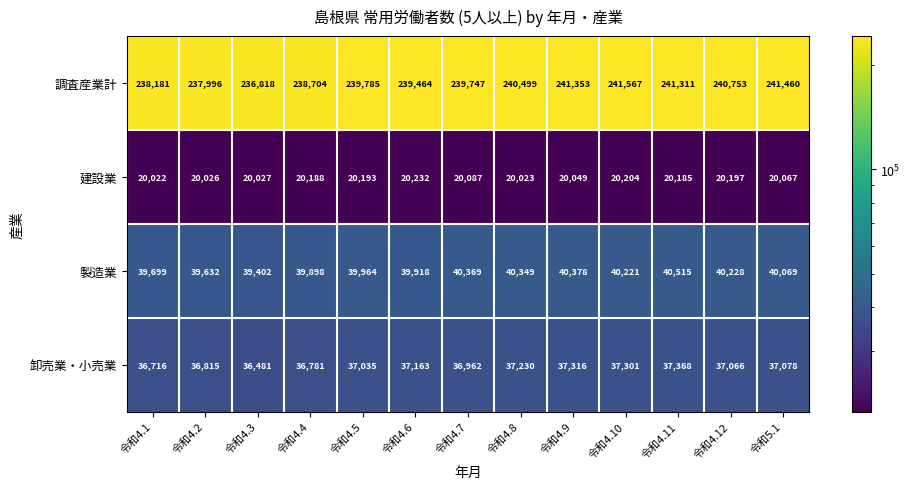

What is the difference between the highest and lowest values at 令和4.7?

219660